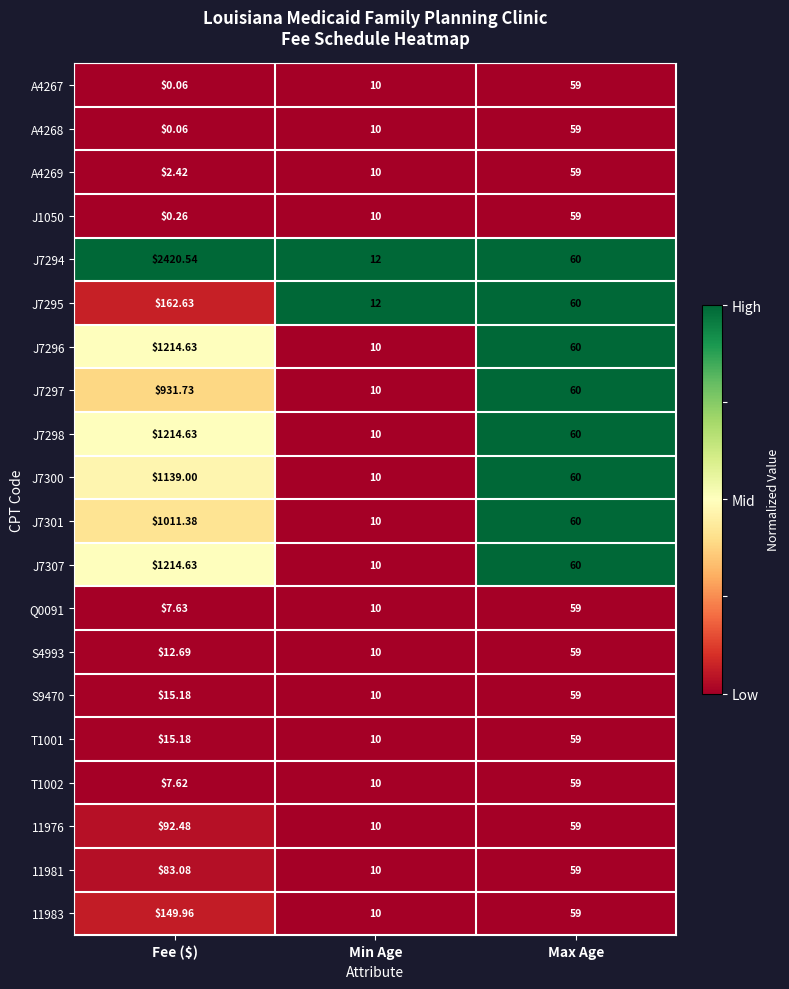

At which label does S4993 first exceed 12?

Fee ($)